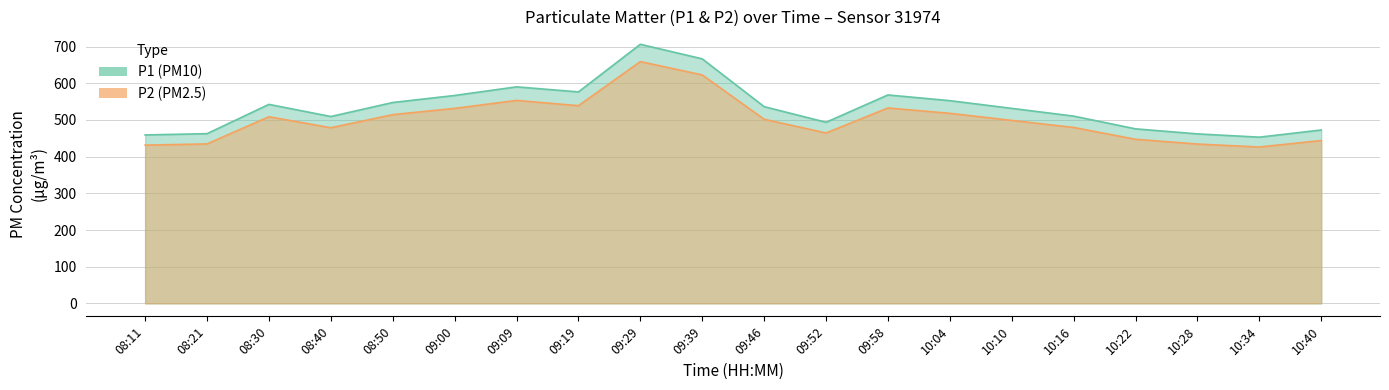

Reading right to left, transcribe all the data shown in this chart.

P1: 10:40=472.5	10:34=453.0	10:28=461.9	10:22=475.6	10:16=510.4	10:10=531.5	10:04=552.5	09:58=568.0	09:52=493.6	09:46=536.2	09:39=666.5	09:29=706.1	09:19=576.3	09:09=590.1	09:00=566.6	08:50=547.5	08:40=509.3	08:30=542.4	08:21=462.6	08:11=459.1
P2: 10:40=443.8	10:34=426.2	10:28=434.2	10:22=447.3	10:16=479.5	10:10=498.7	10:04=518.0	09:58=532.6	09:52=464.4	09:46=501.9	09:39=622.6	09:29=659.0	09:19=538.8	09:09=553.2	09:00=531.5	08:50=514.4	08:40=478.6	08:30=508.7	08:21=434.6	08:11=431.4